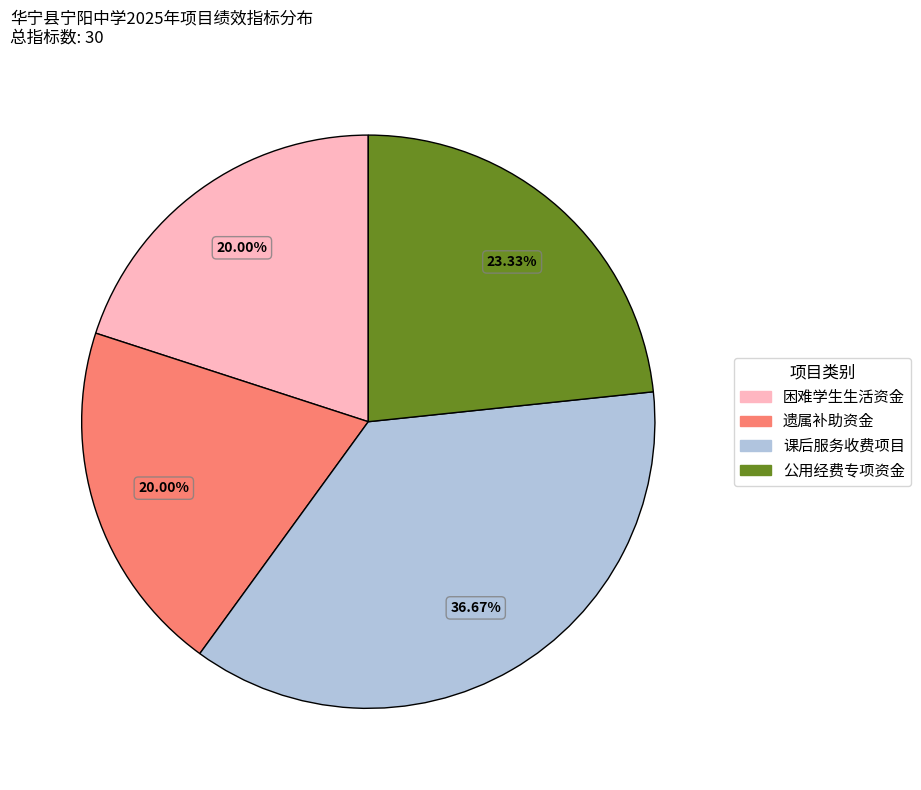

Does any single category account for the majority?

No